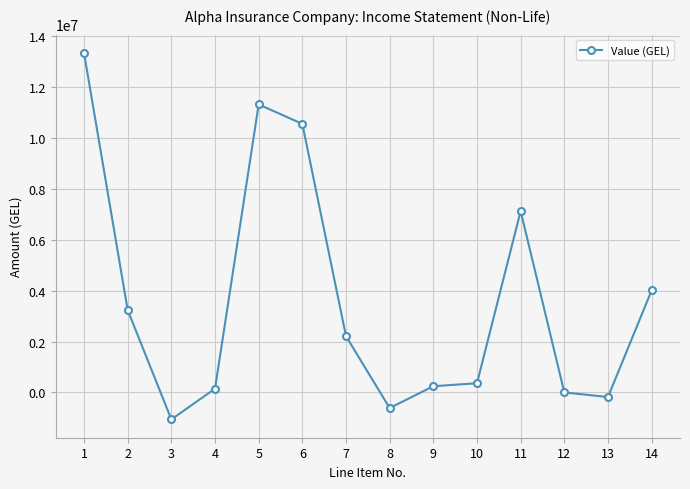

Where does the data first go above 2211489?

1